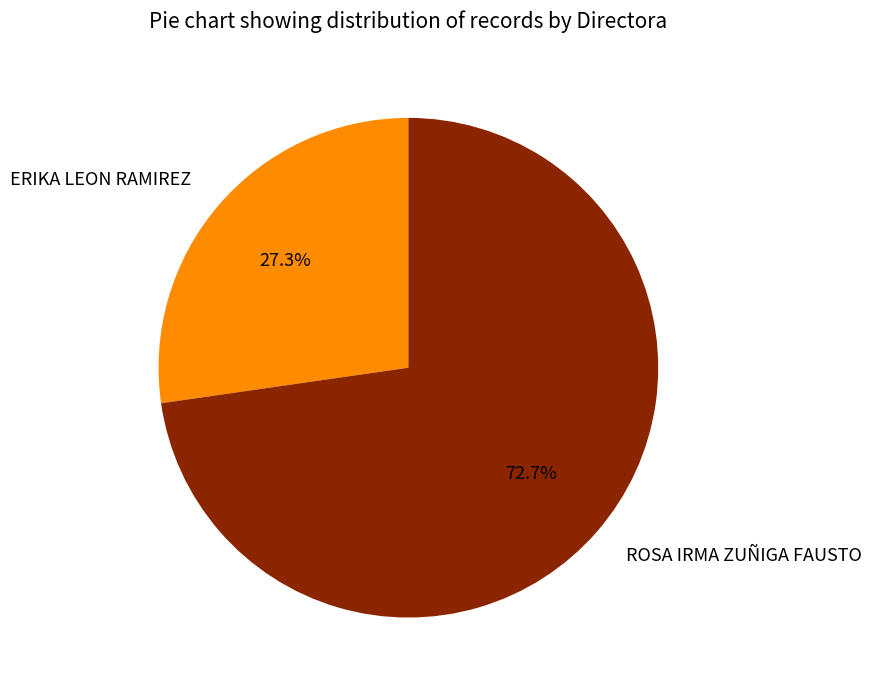

How much of the chart is everything except ERIKA LEON RAMIREZ?

72.7%